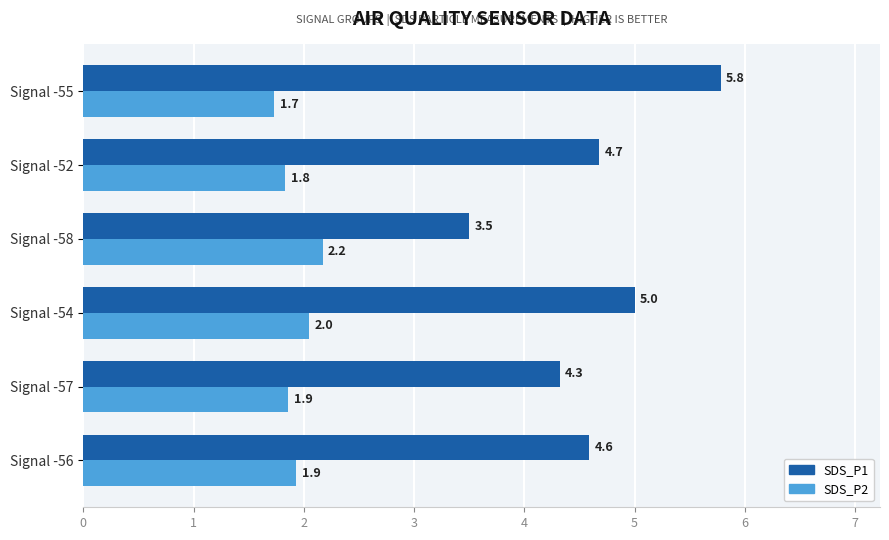

List the series in order of their peak value, highest first.

SDS_P1, SDS_P2